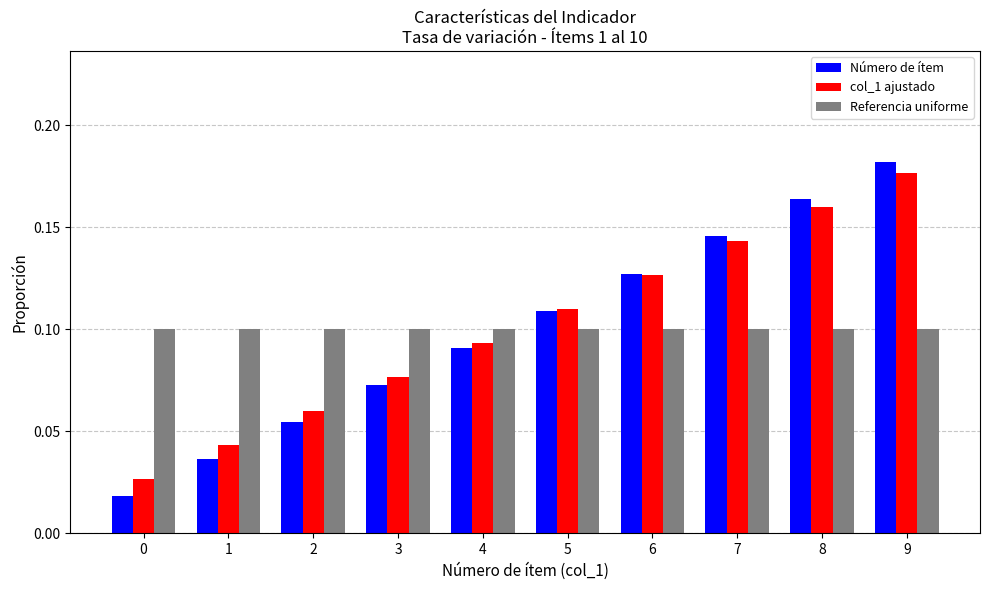

At which label does col_1 ajustado reach its peak?

9